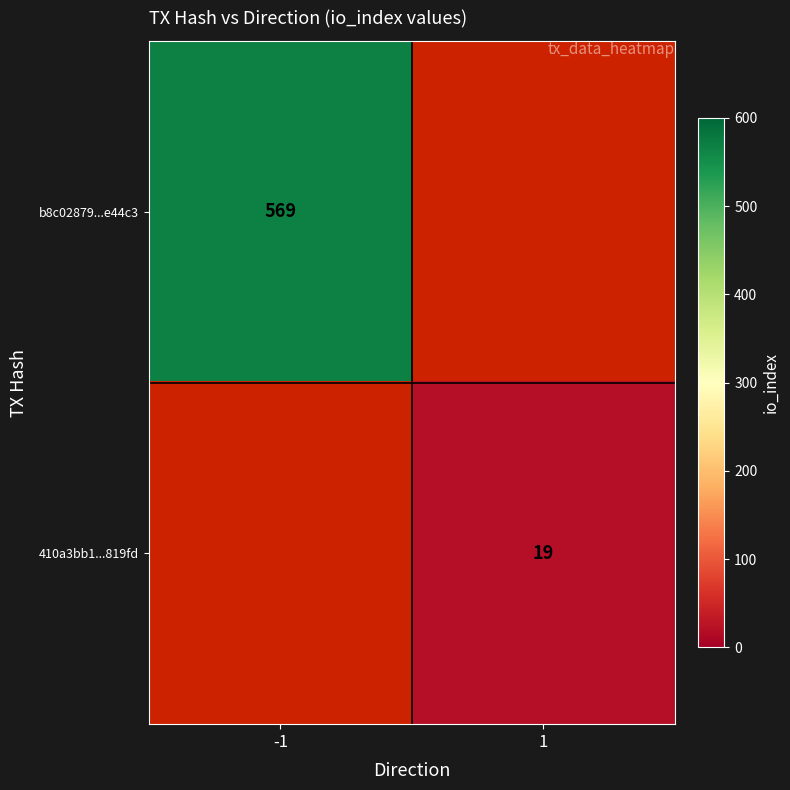

What is the smallest value displayed?

19.0